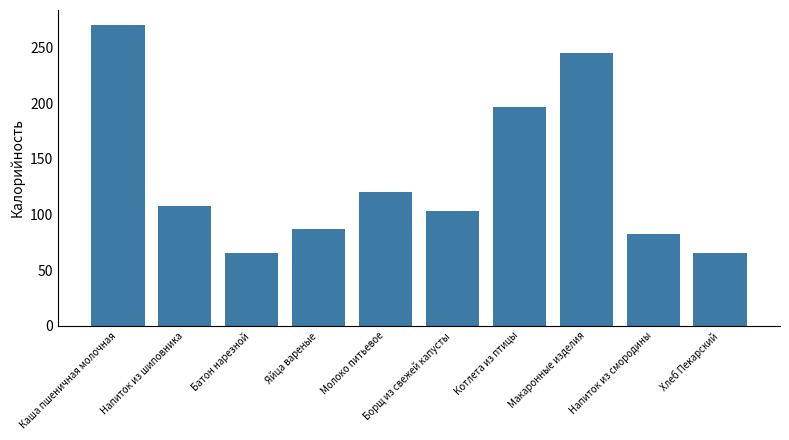

Is it true that the value at Борщ из свежей капусты is 142.0?

False